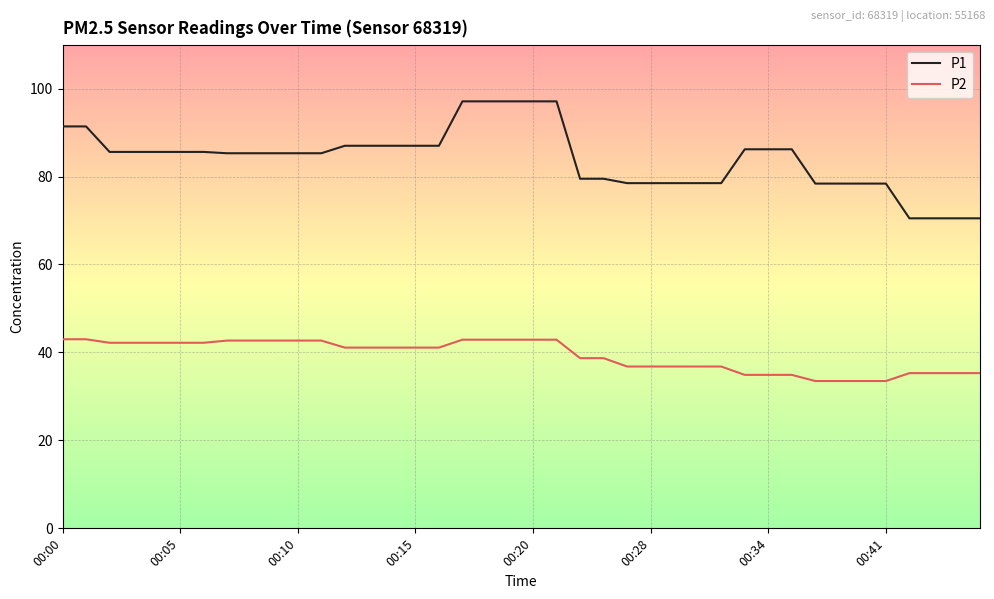

What is the average value of the P1 series?

84.1